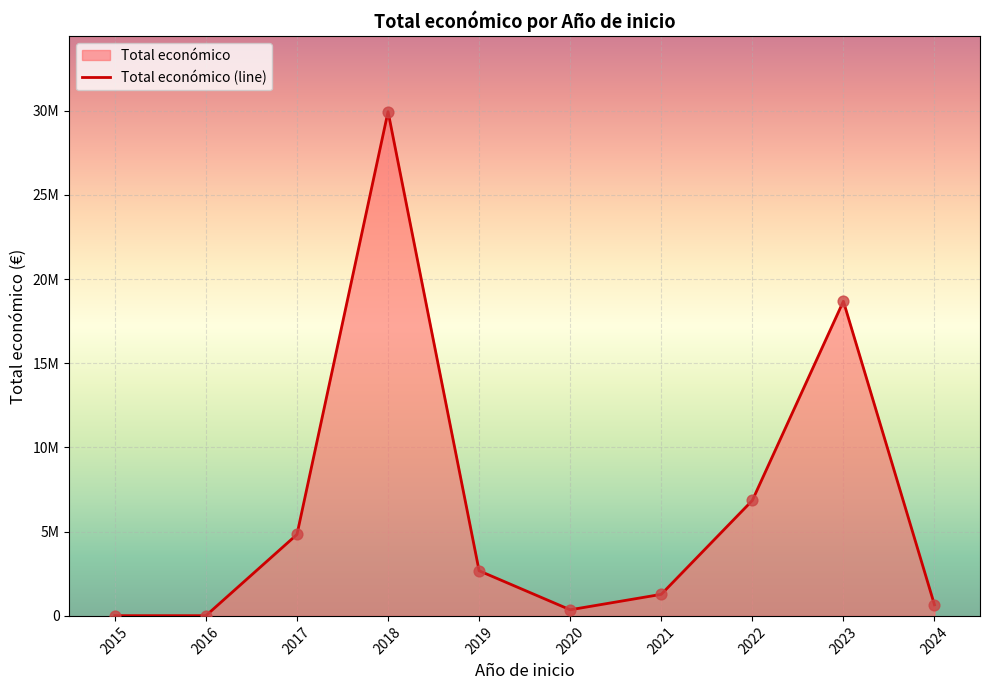

Approximately how many times larger is the value at 2017 compared to 2024?

7.3